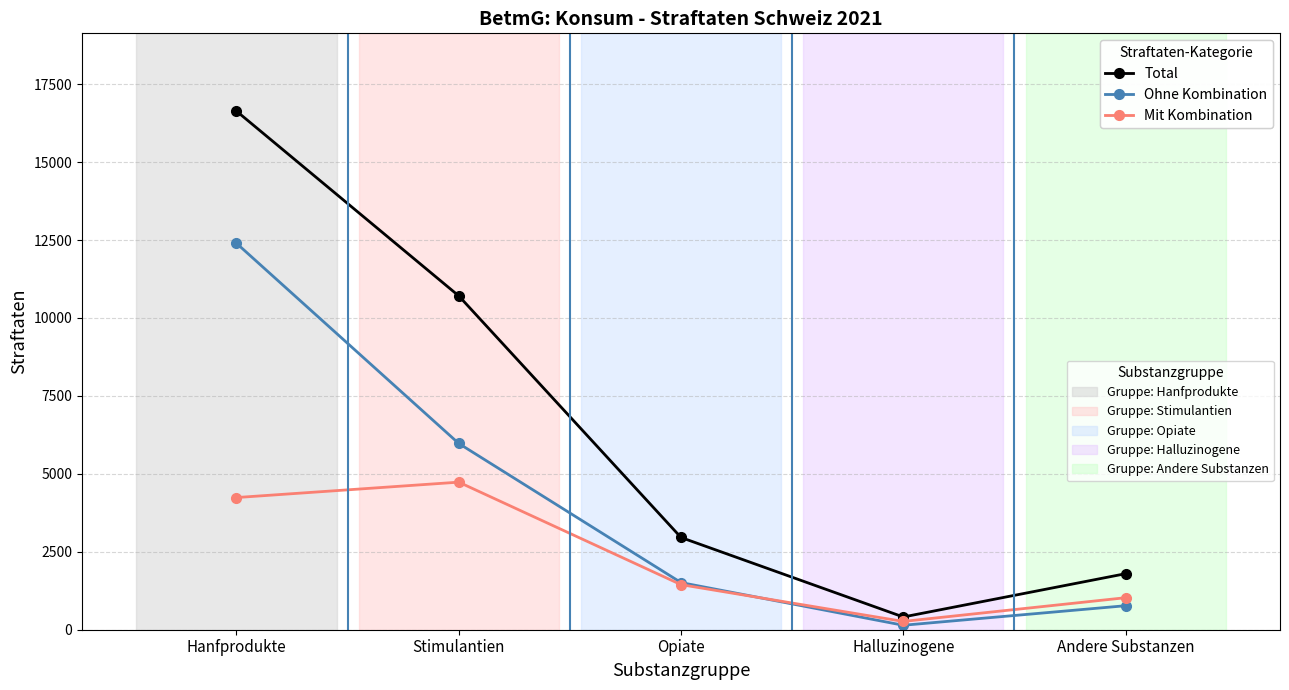

At which category is the sum across all series the highest?

Hanfprodukte